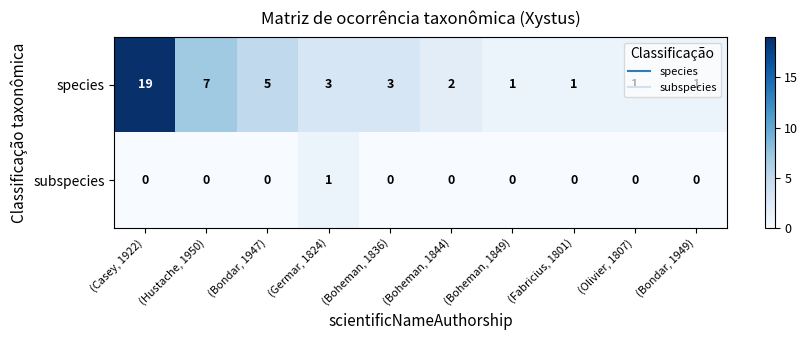

List the series in order of their peak value, highest first.

species, subspecies